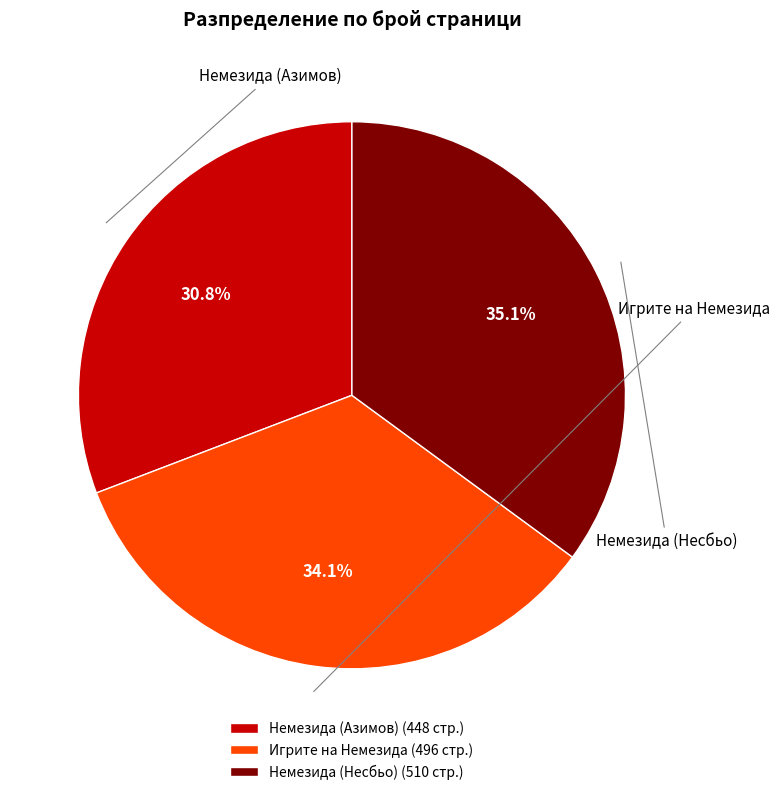

To the nearest percent, what is the average slice percentage?

33%